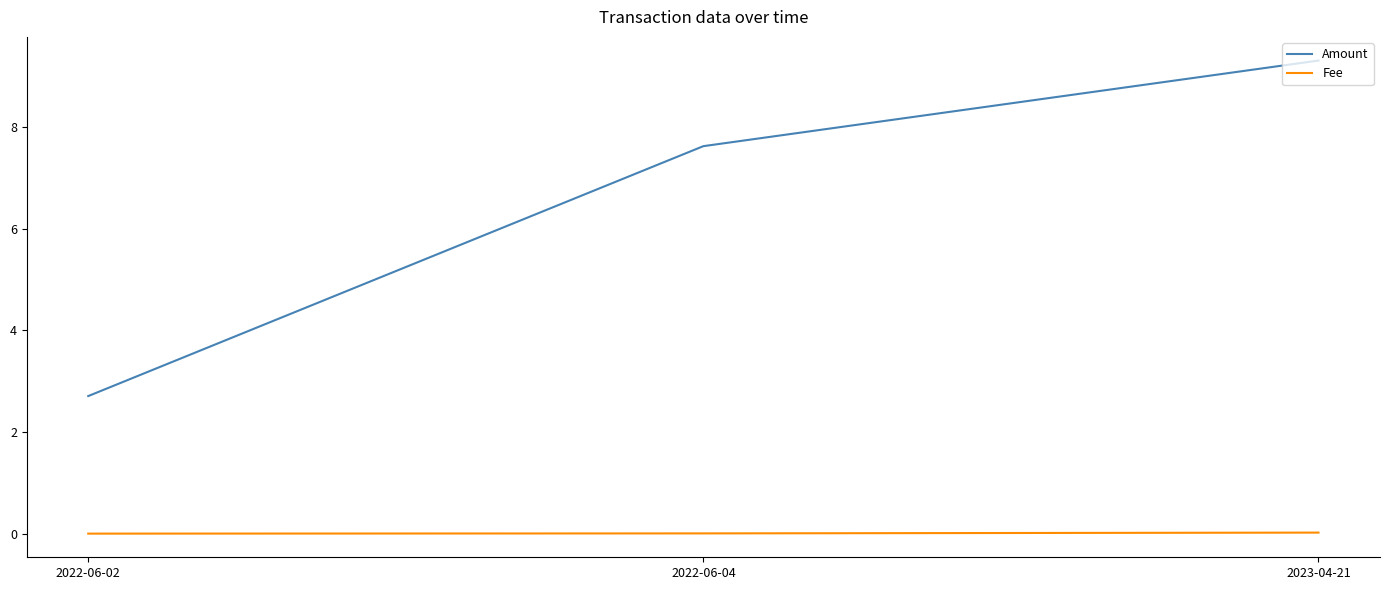

Which series has the largest total across all categories?

Amount